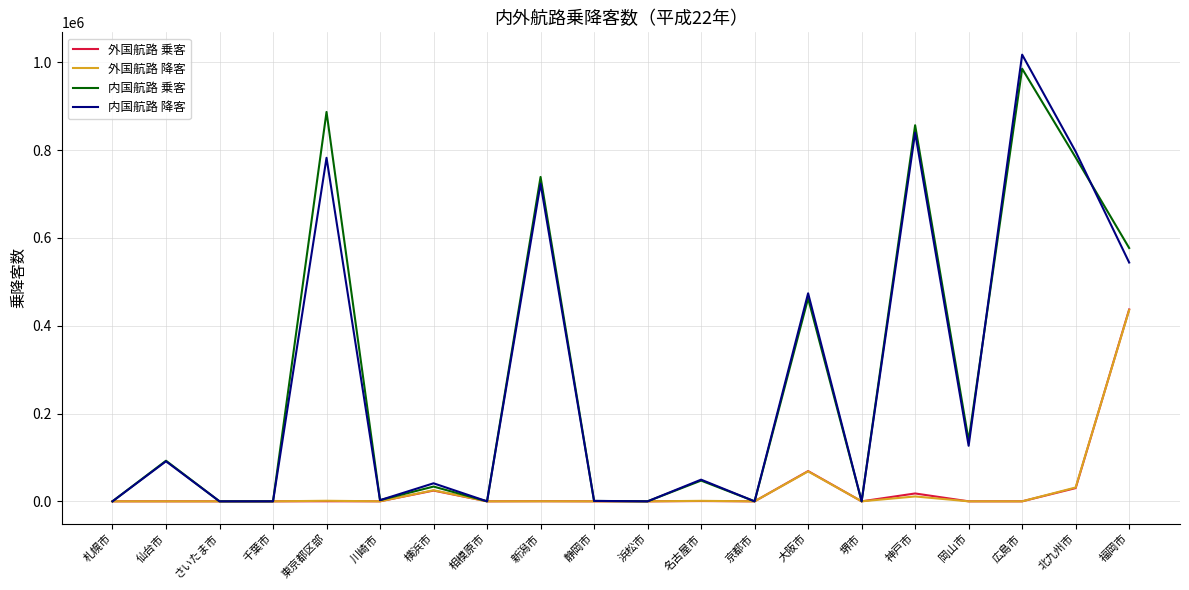

What position from the left is 広島市?

18